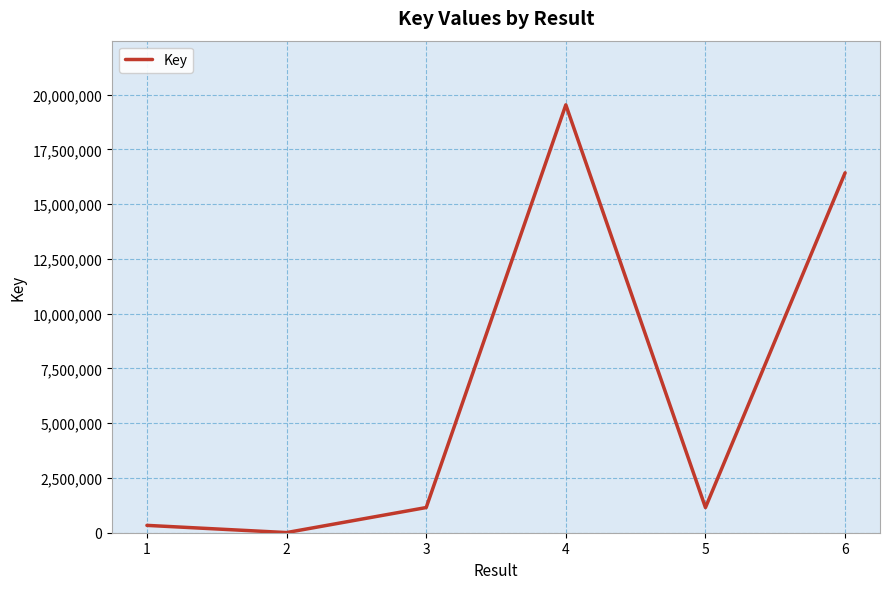

At which category does the chart reach its minimum across all series?

2